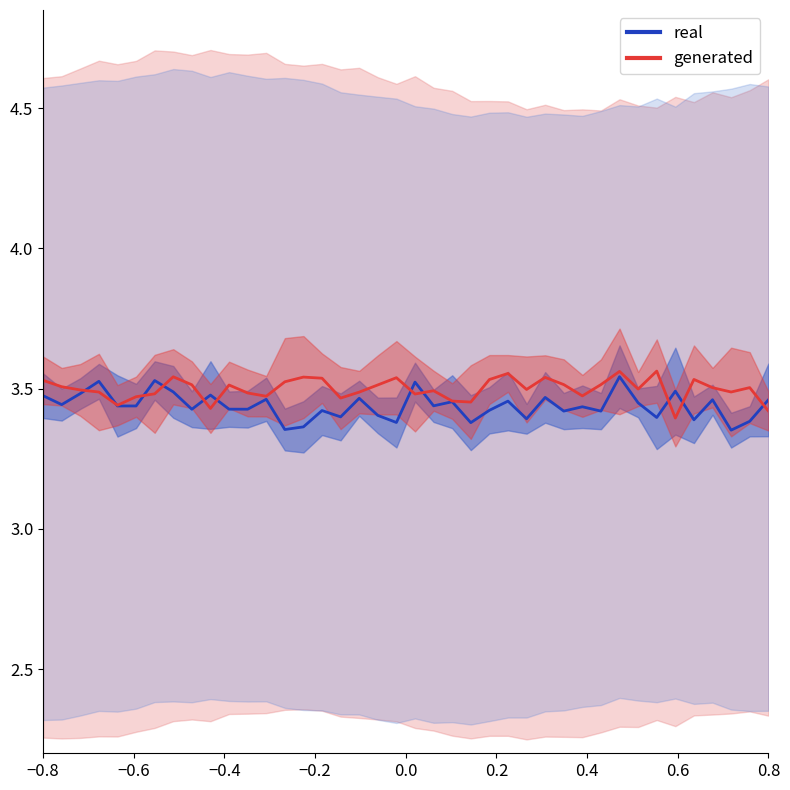

The value of generated at 21 is 5.4. True or false?

False